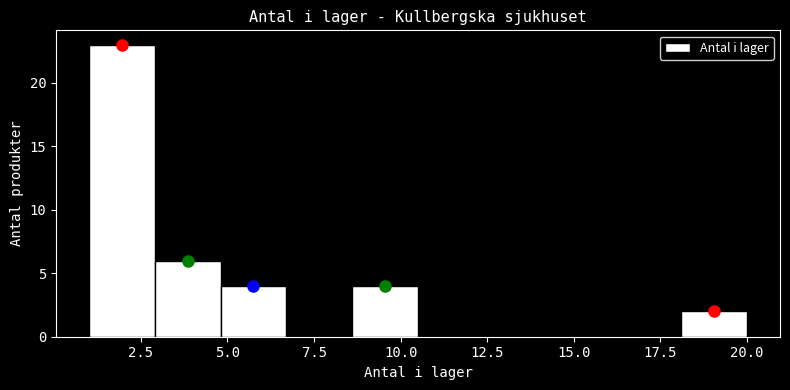

Around what value on the x-axis is the tallest bar? Give the approximate position of its centre, as read against the axis.

2.0